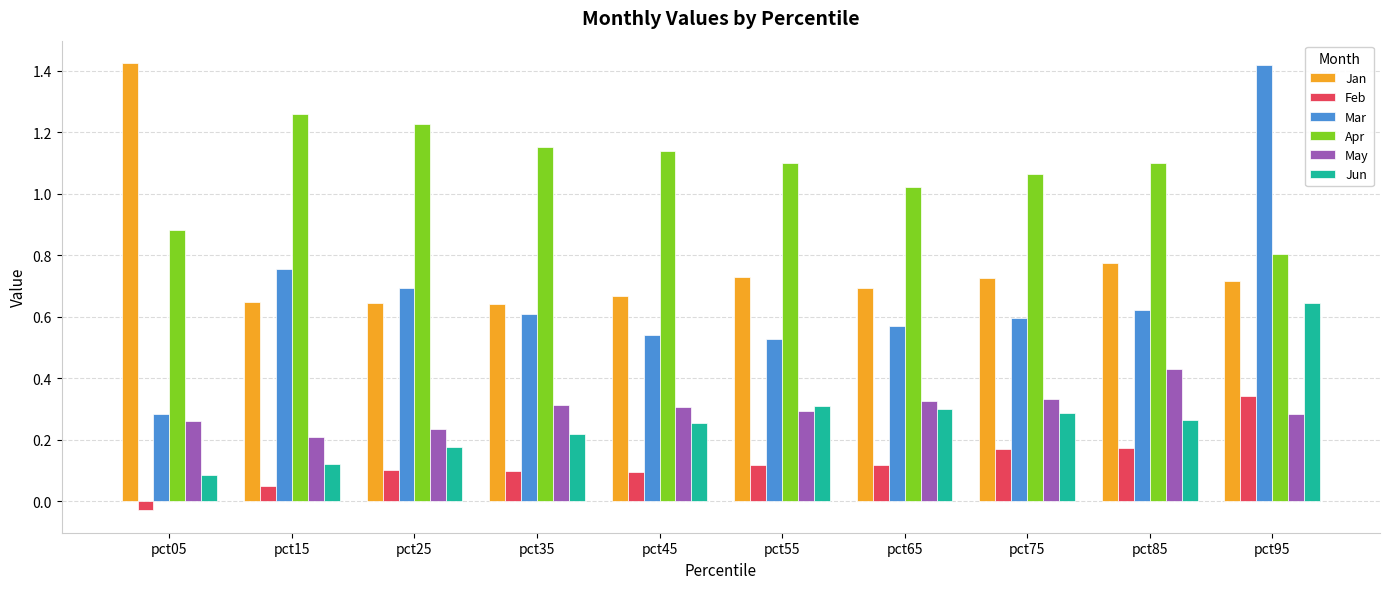

At which category does the chart reach its minimum across all series?

pct05